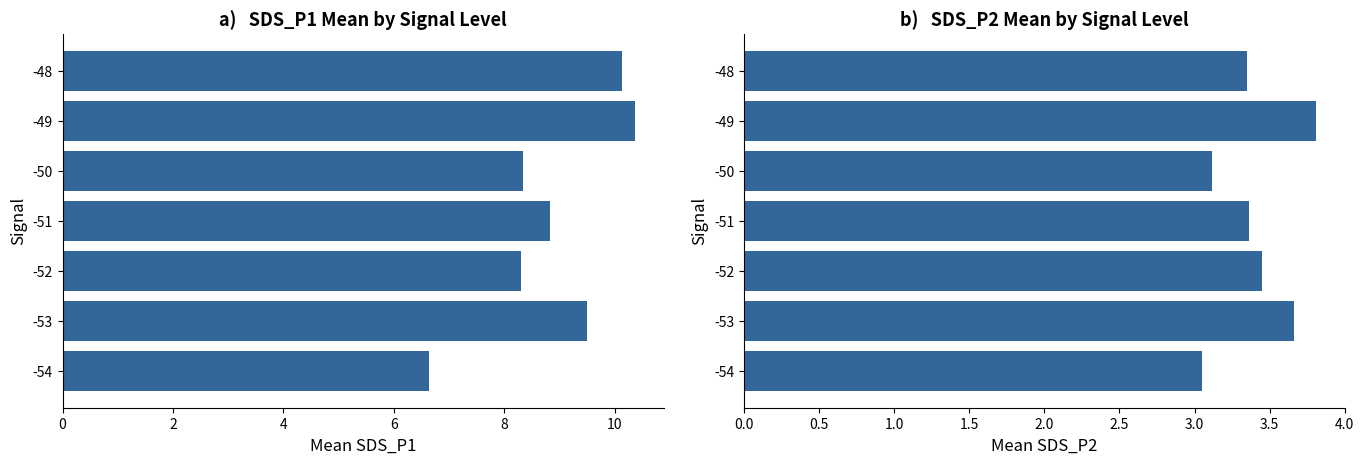

Is it true that Mean SDS_P1 equals 17.4 at 10?

False